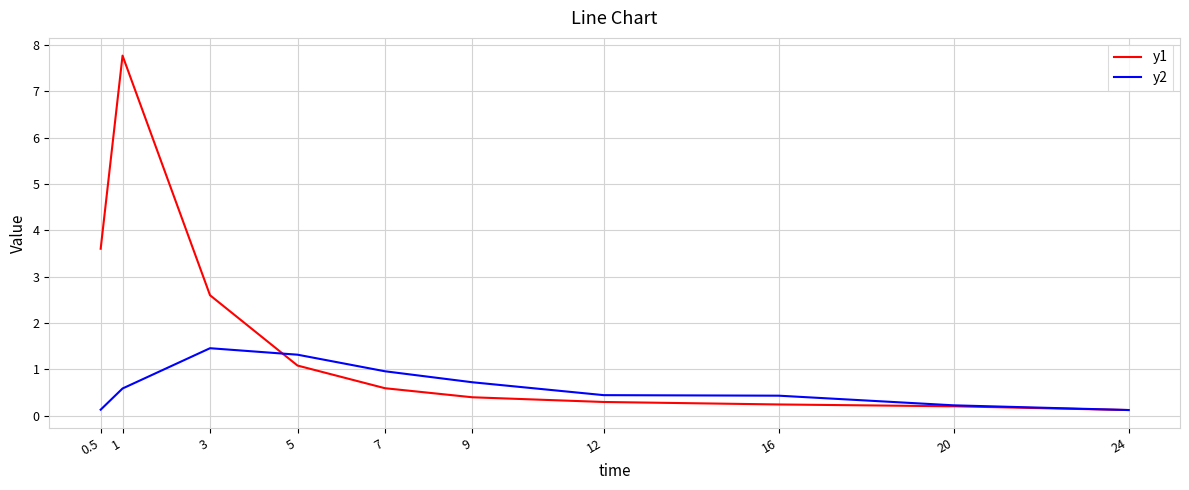

What is the difference between the maximum and minimum values in the y2 series?

1.3